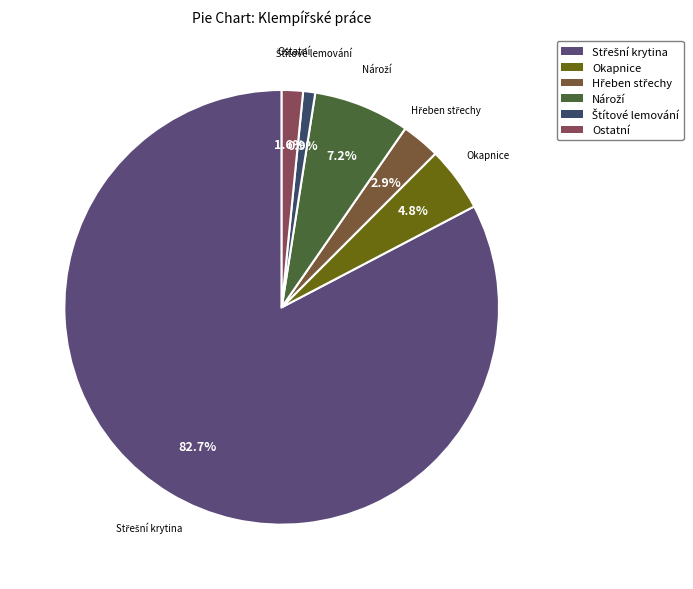

Does any single category account for the majority?

Yes